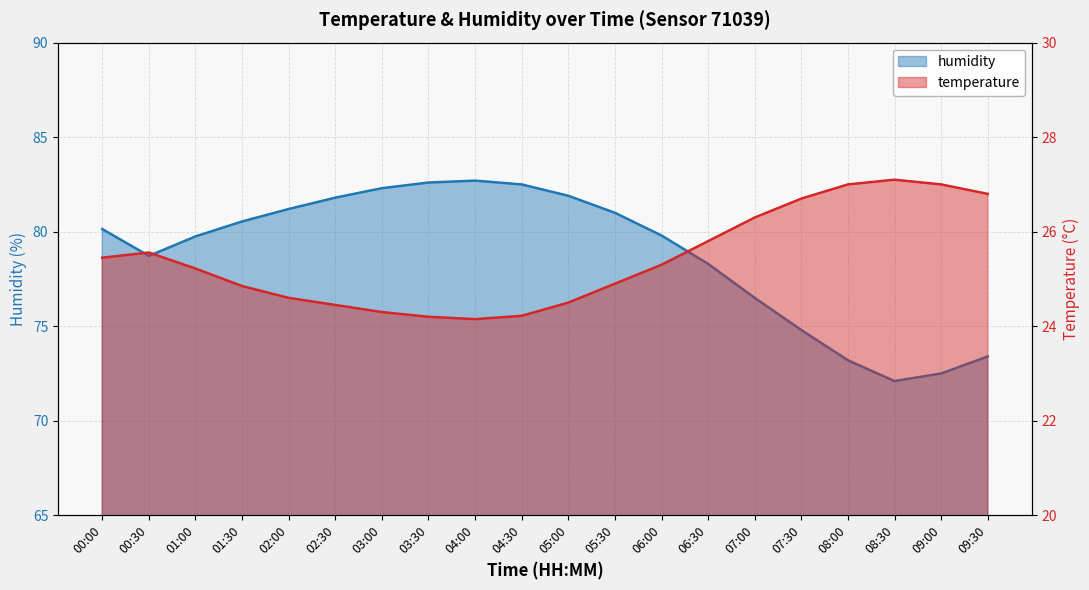

What is the average value of the humidity series?

78.8